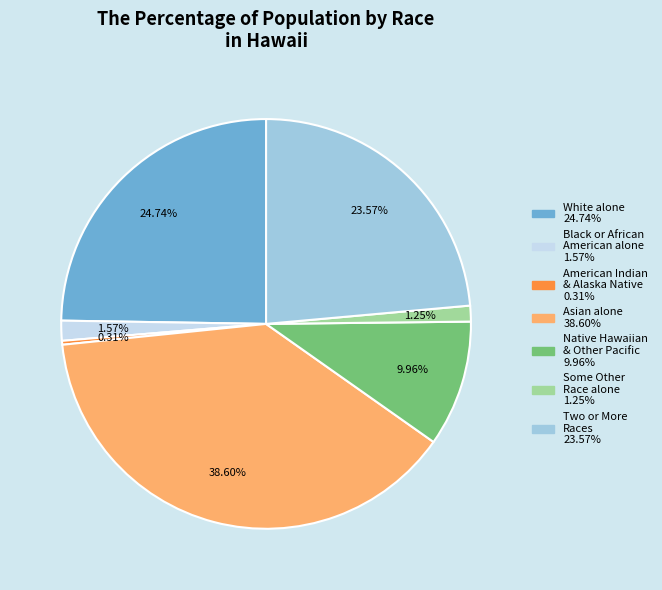

Is there a majority slice in this chart?

No